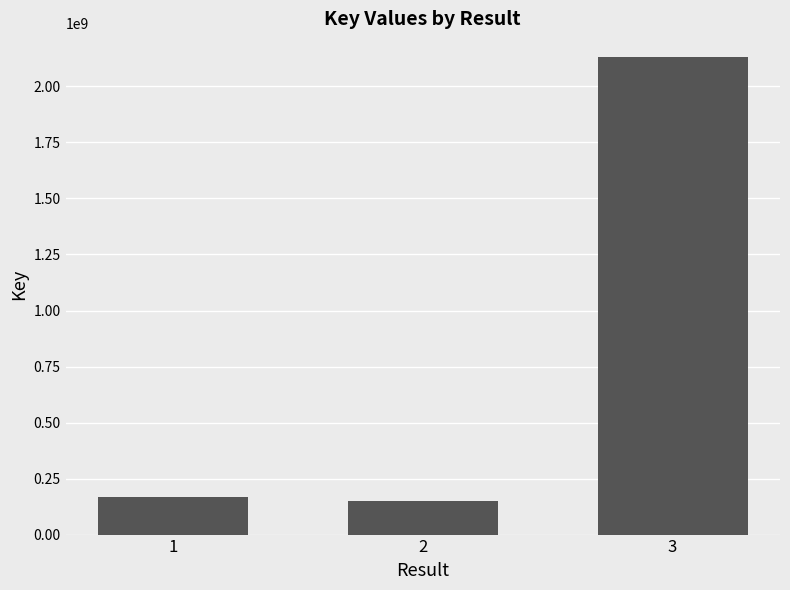

What is the maximum value shown in the chart?

2130395668